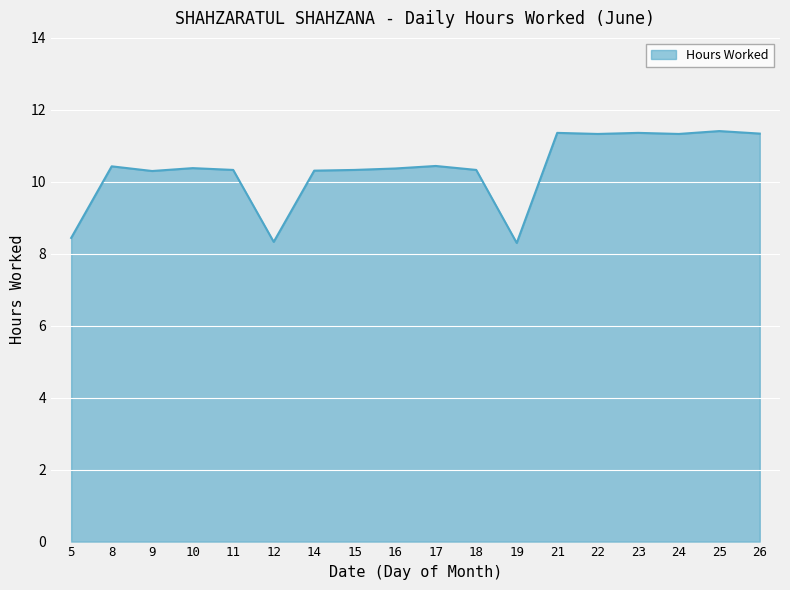

What is the difference between the values at 11 and 23?

1.0